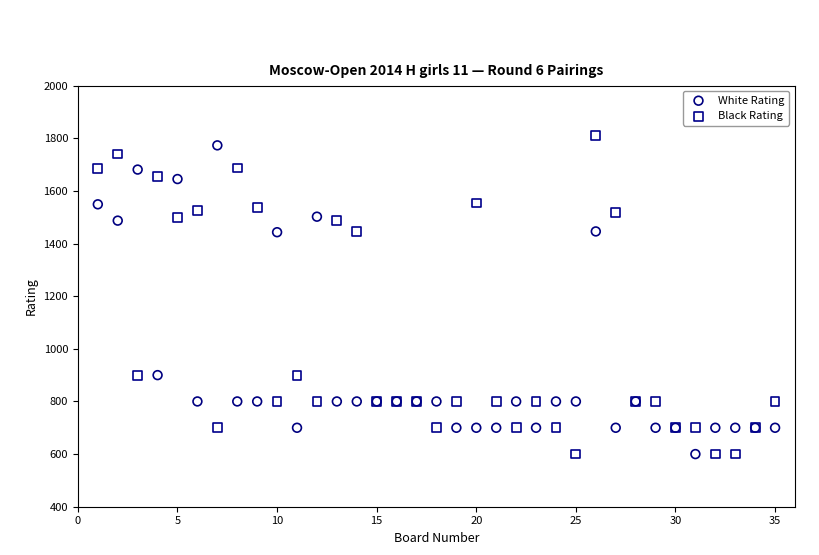

Which series contains the highest Y value?

Black Rating